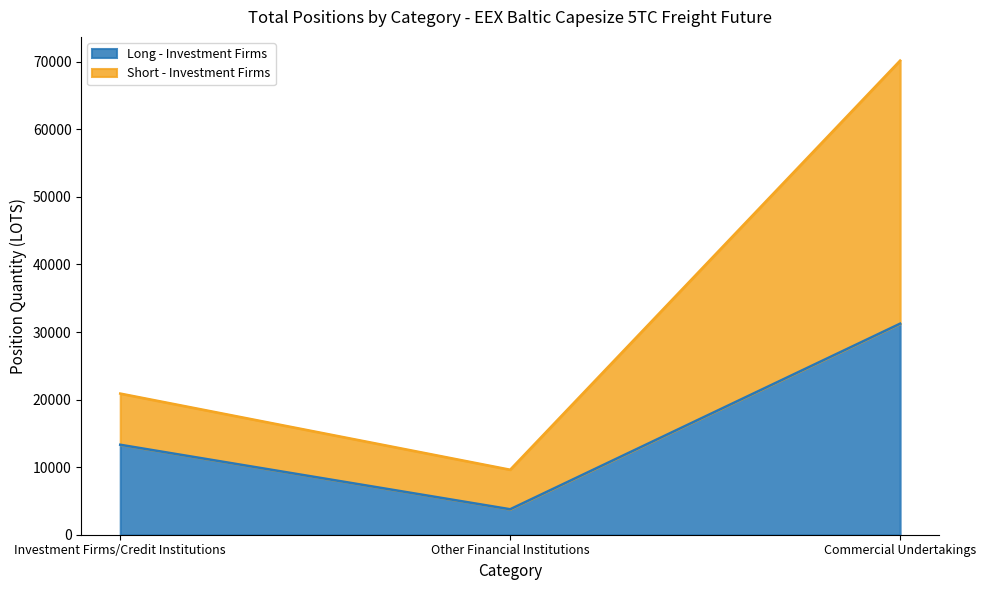

What are all the series names shown in the legend?

Long - Investment Firms, Short - Investment Firms